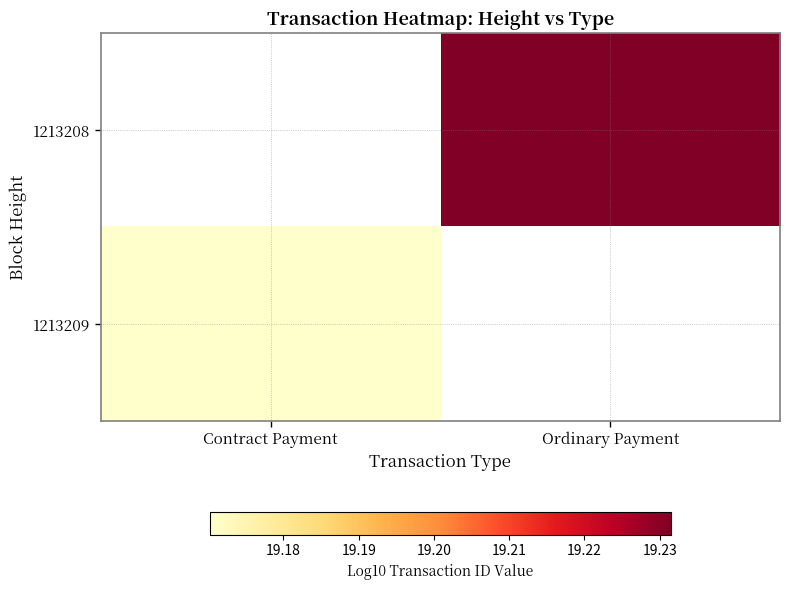

How many data points does each series have?

2